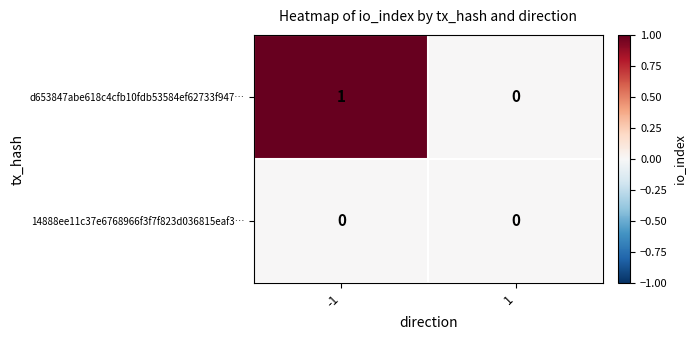

Is it true that d653847abe618c4cfb10fdb53584ef62733f947… equals 0 at -1?

False